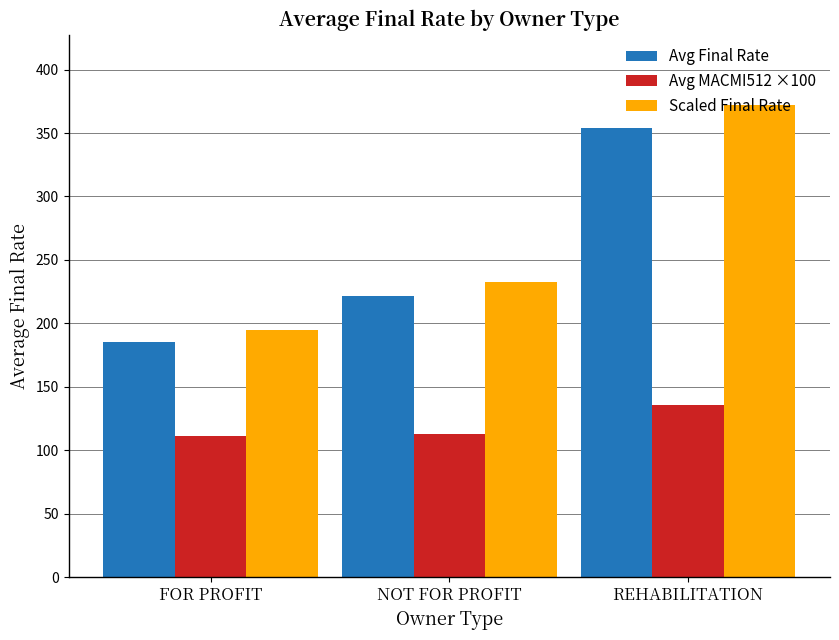

What value does the Avg Final Rate series have at NOT FOR PROFIT?

221.6